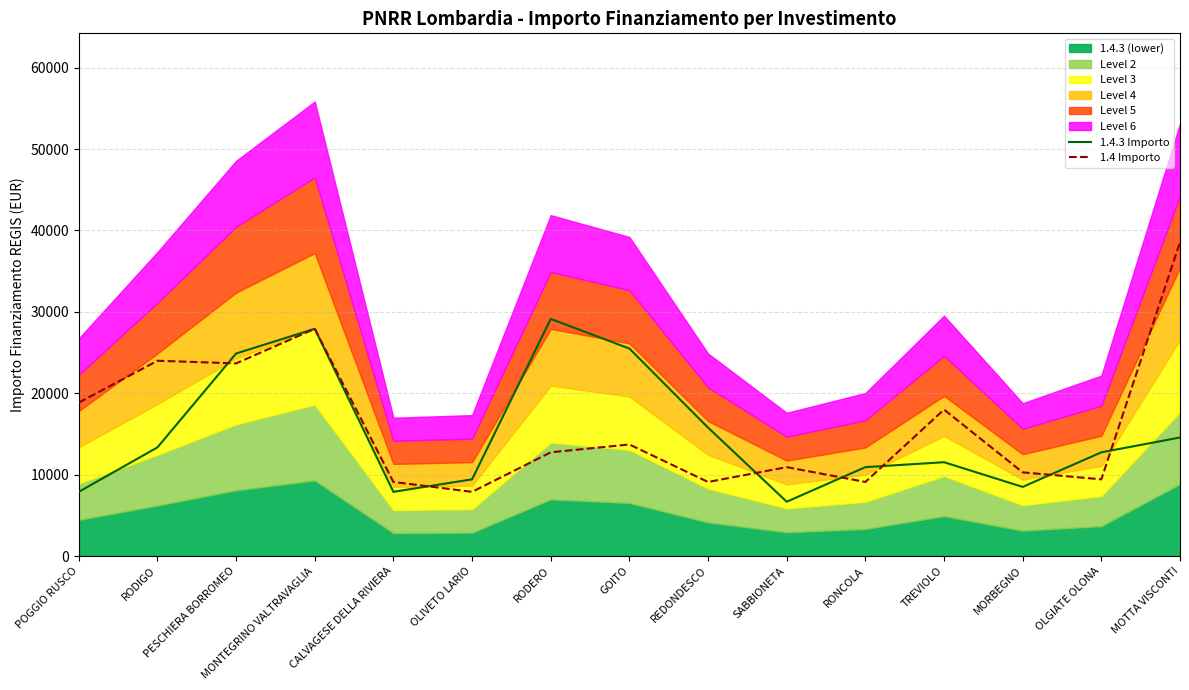

What is the value of the 1.4 Importo point at the 2nd from the left?

23996